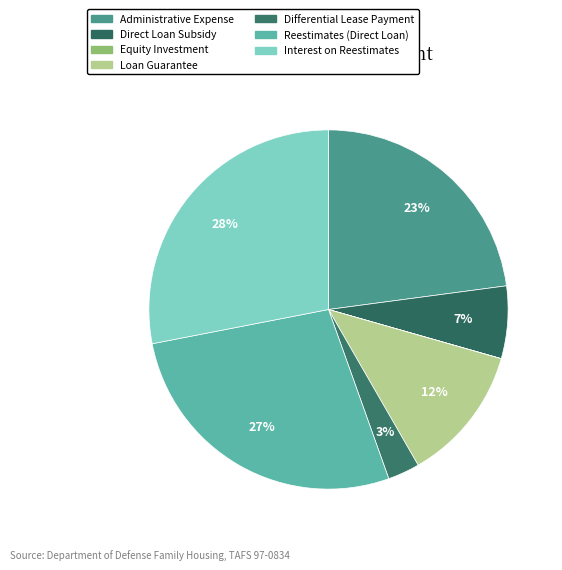

Is there any slice that represents more than half of the pie?

No